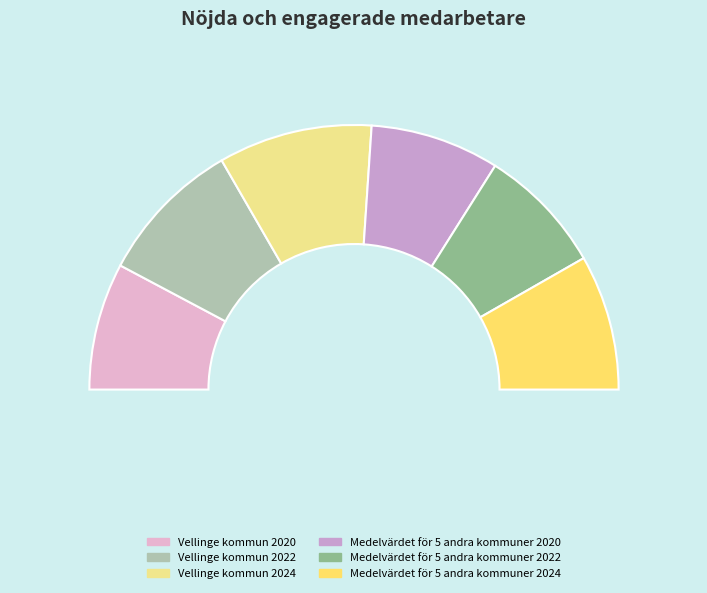

What is the change in value from Vellinge kommun 2022 to Medelvärdet för 5 andra kommuner 2022?

-9